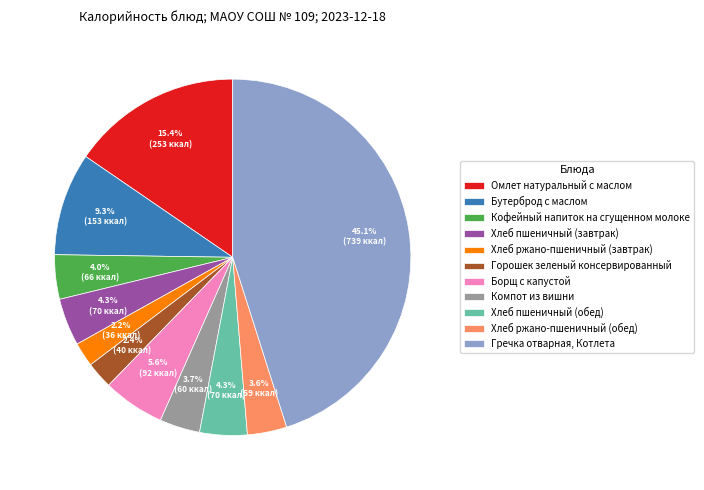

How many segments does this pie chart have?

11